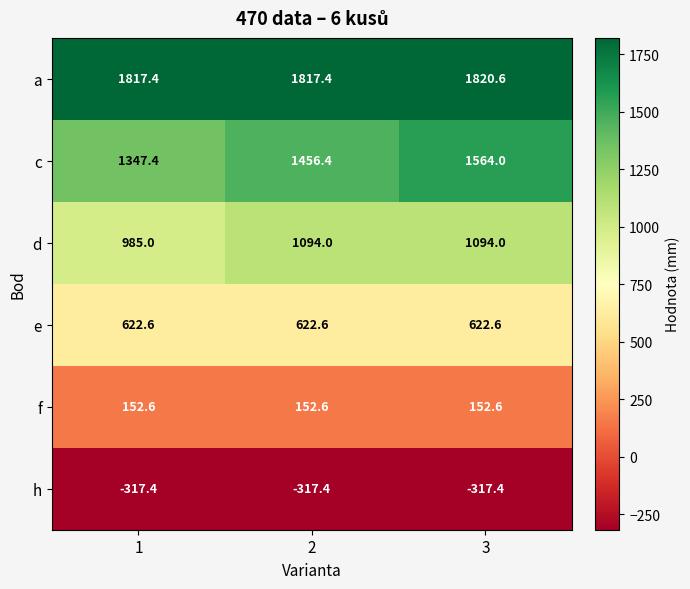

True or false: f has a value of 96.8 at 2.

False